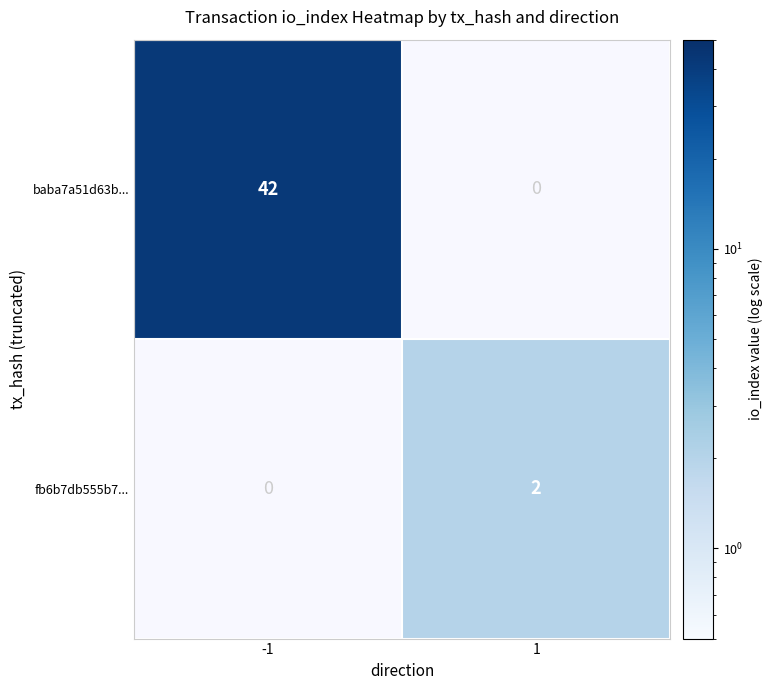

Which label corresponds to the smallest value in the chart?

1